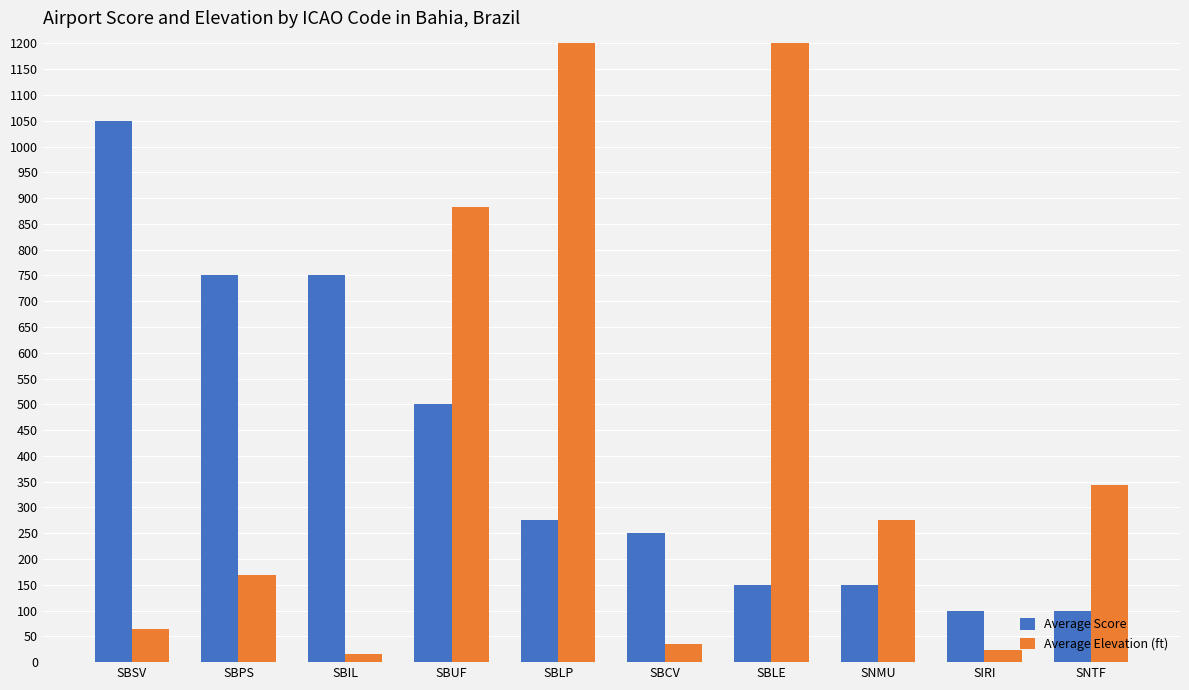

Is the value of Average Score at SBSV greater than the value of Average Elevation (ft) at SBPS?

Yes